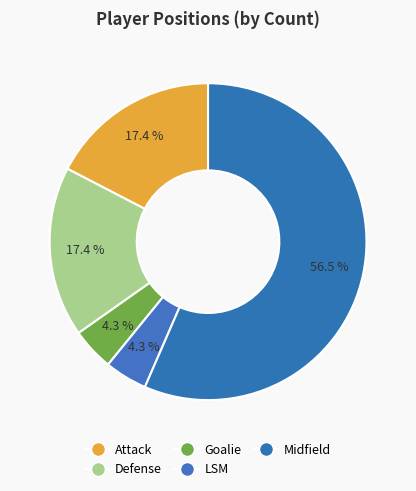

How many segments does this pie chart have?

5